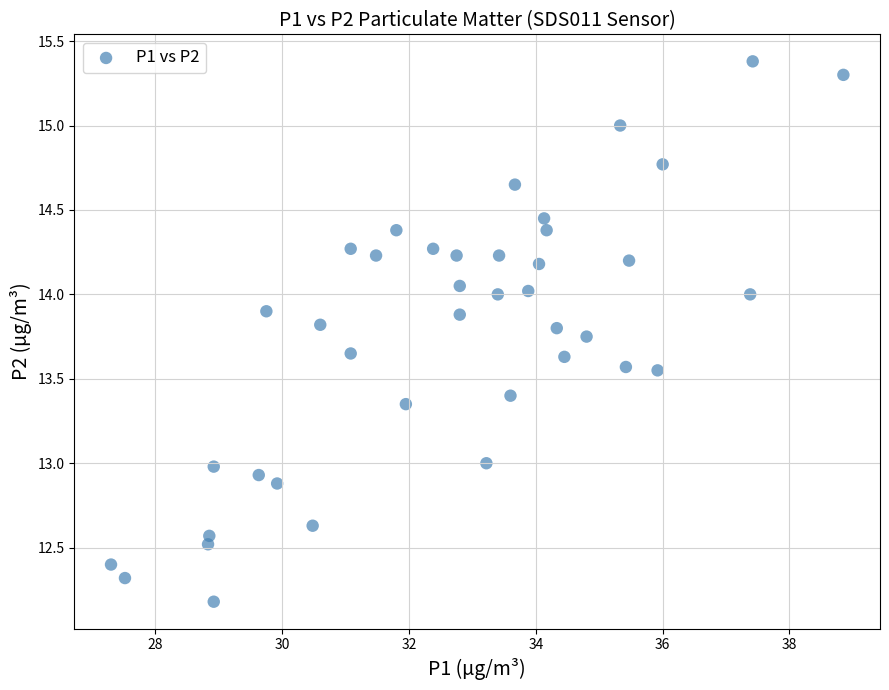

What is the range of X values (max minus min)?

11.6